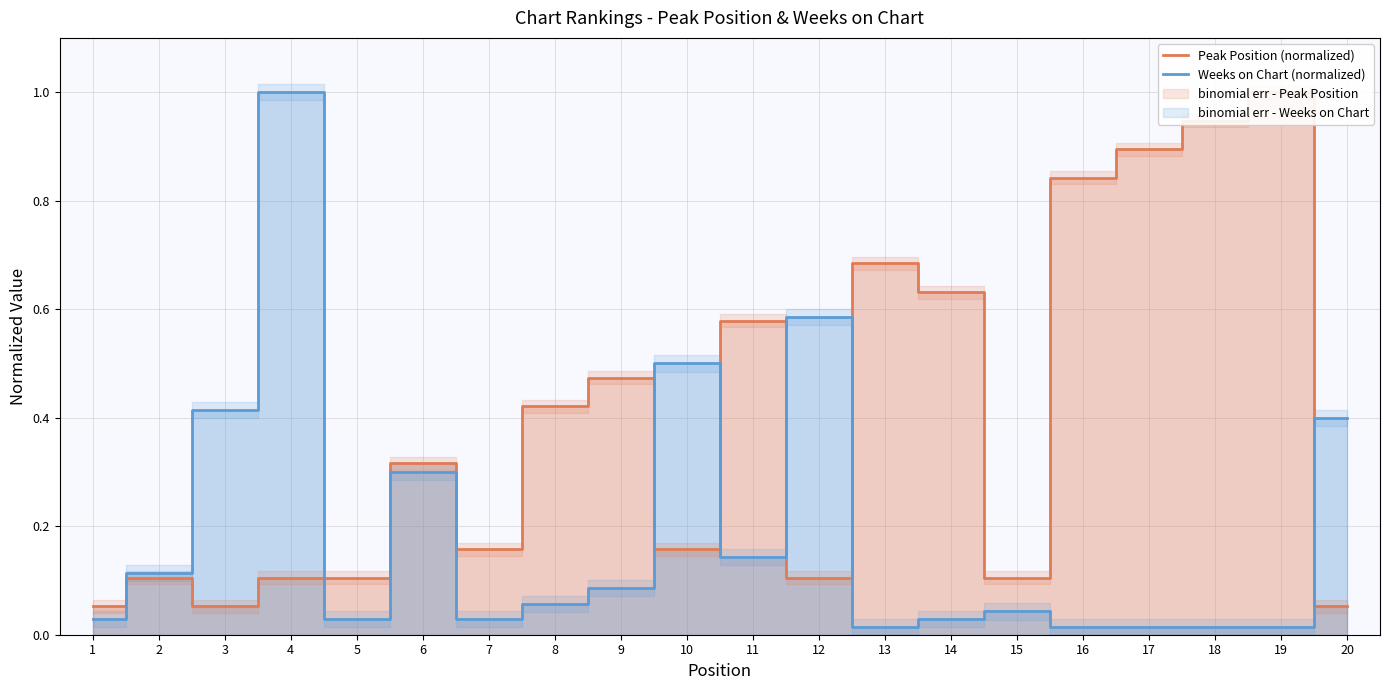

Which label corresponds to the largest value in the chart?

19